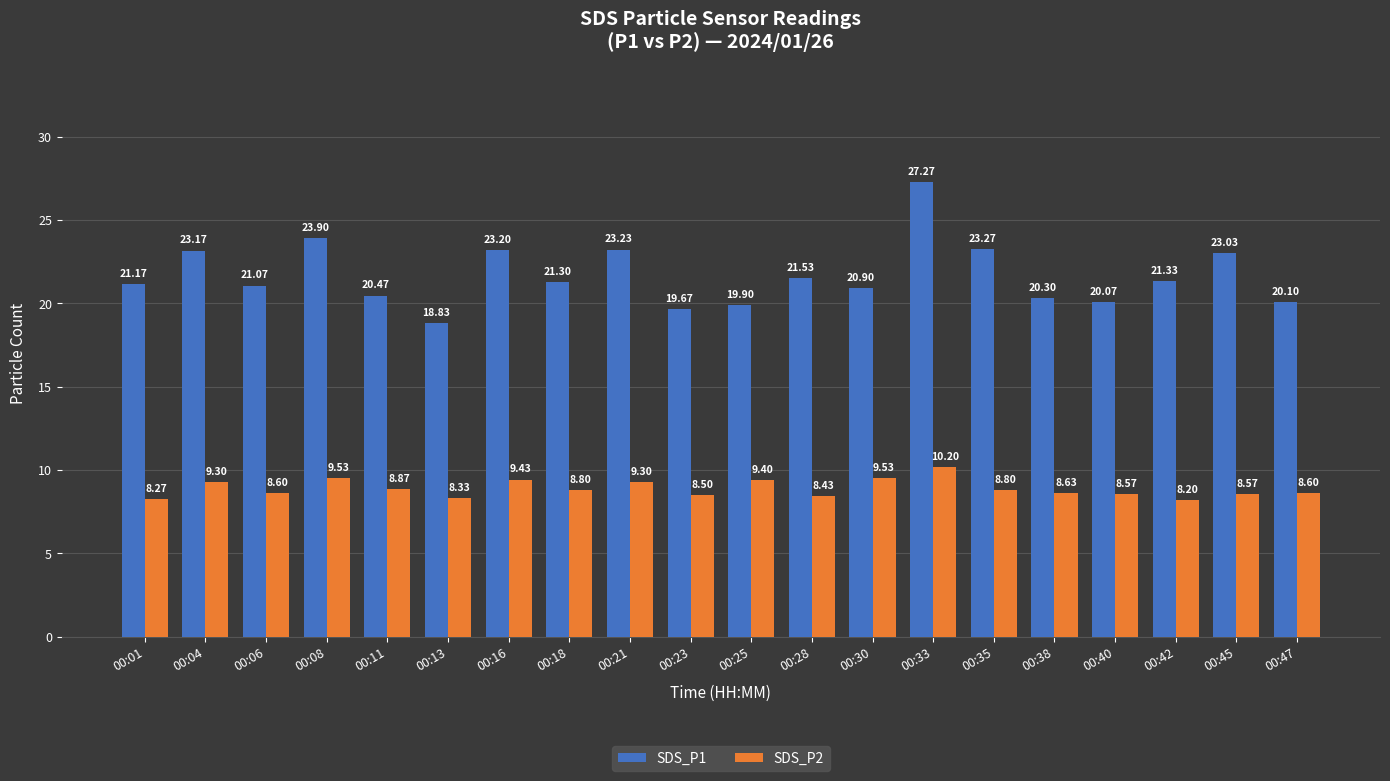

What is the sum of the SDS_P1 values at 00:13 and 00:38?

39.1